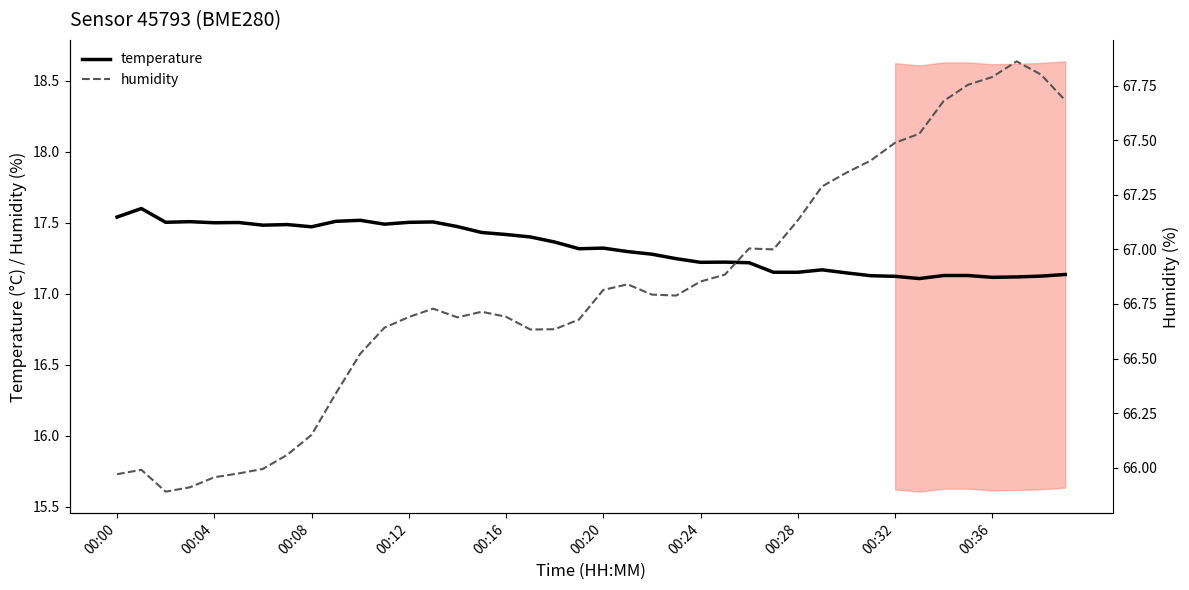

How many lines are shown in the chart?

2